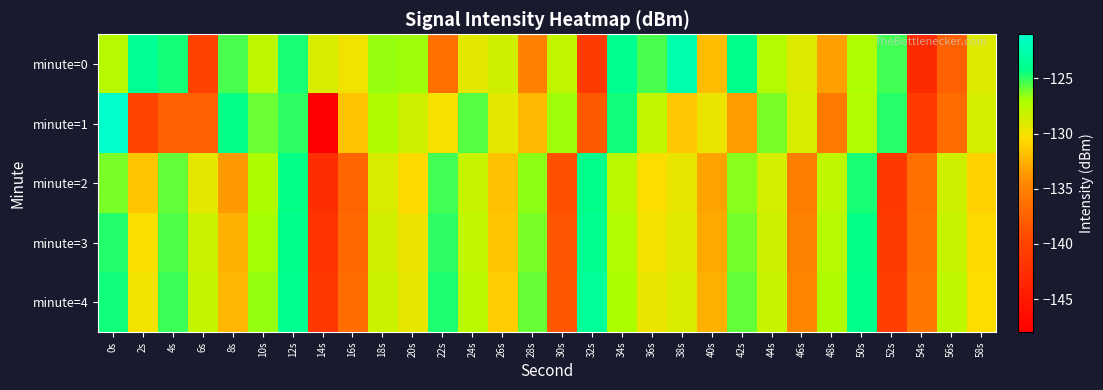

What is the spread (max minus min) of values at 22s?

11.7